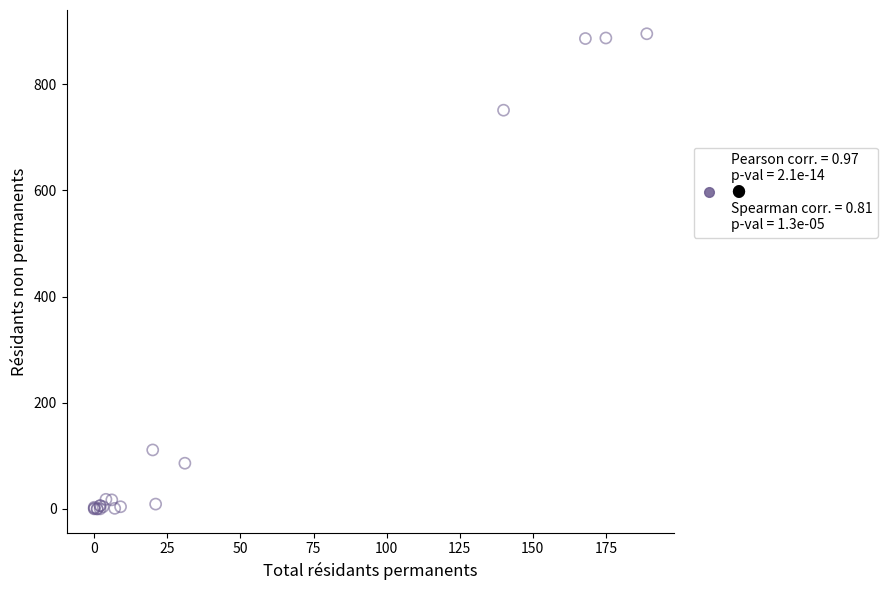

What Y value in the scatter plot is closest to 447?

751